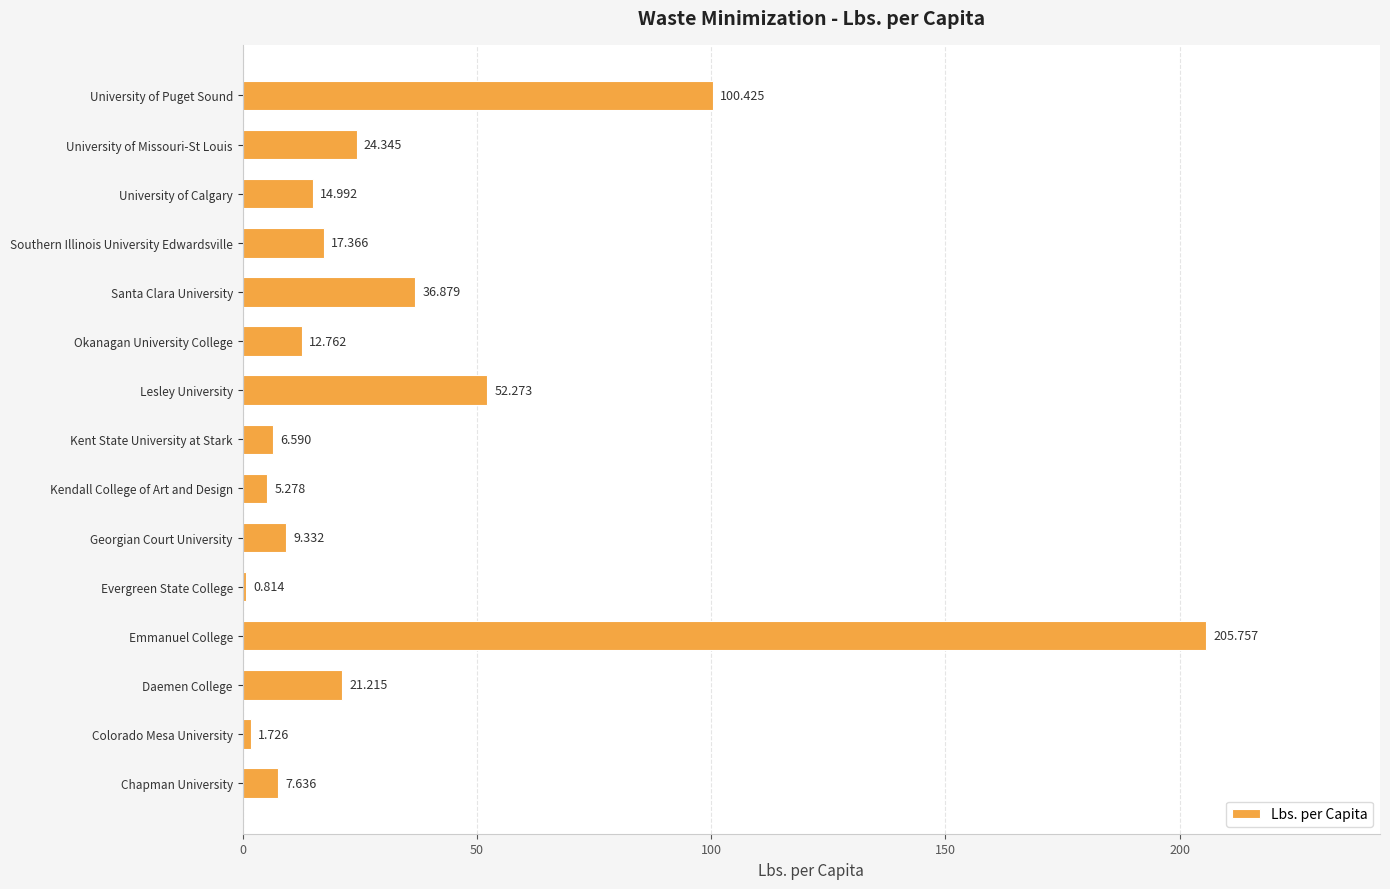

At which label is the value closest to 103?

University of Puget Sound